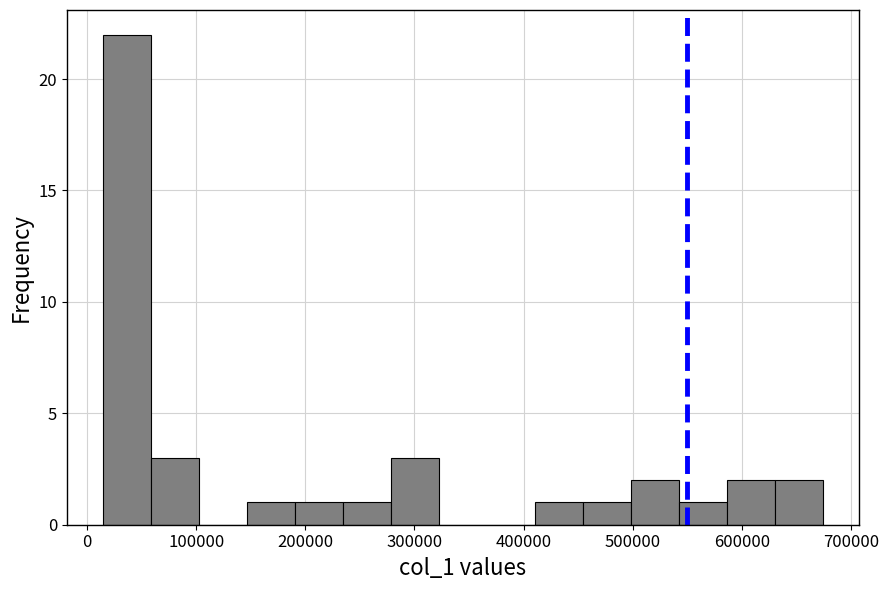

Over which range of the x-axis is the bar tallest?

10000 to 60000